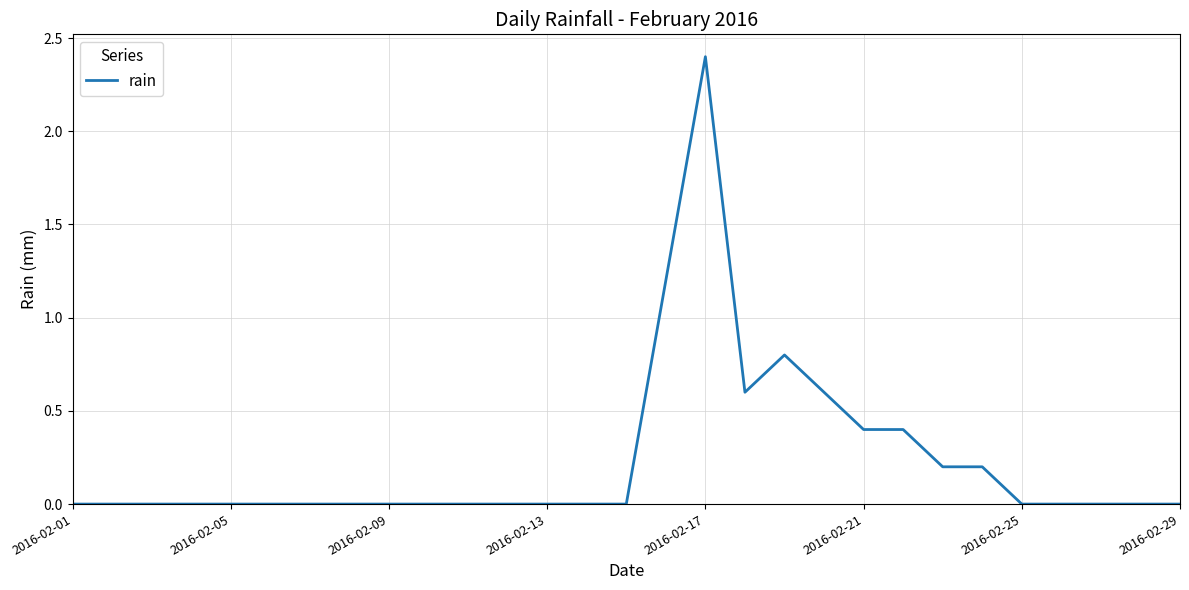

What is the difference between the maximum and minimum values?

2.4